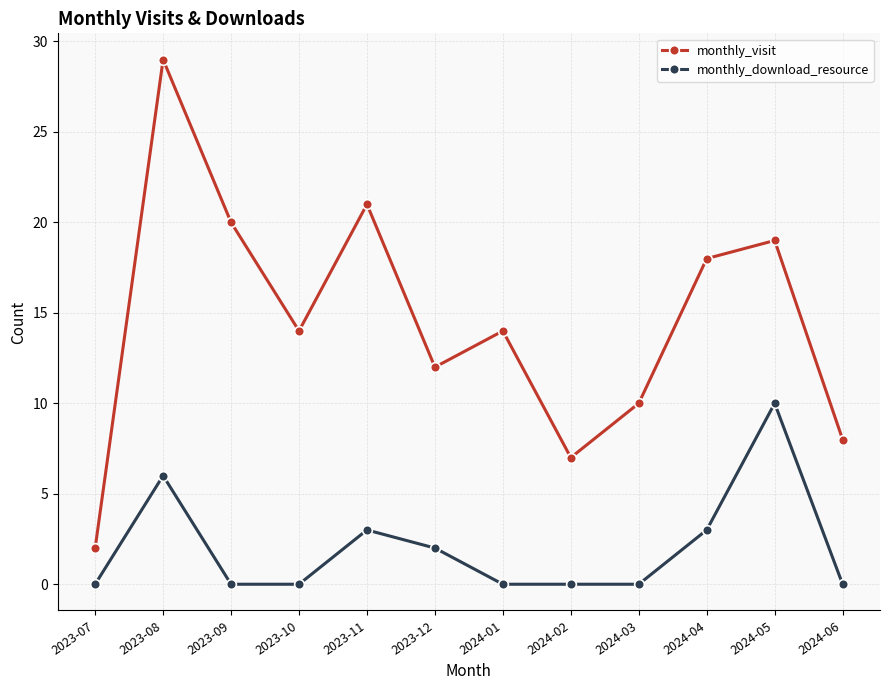

What is the total value across all series at 2023-12?

14